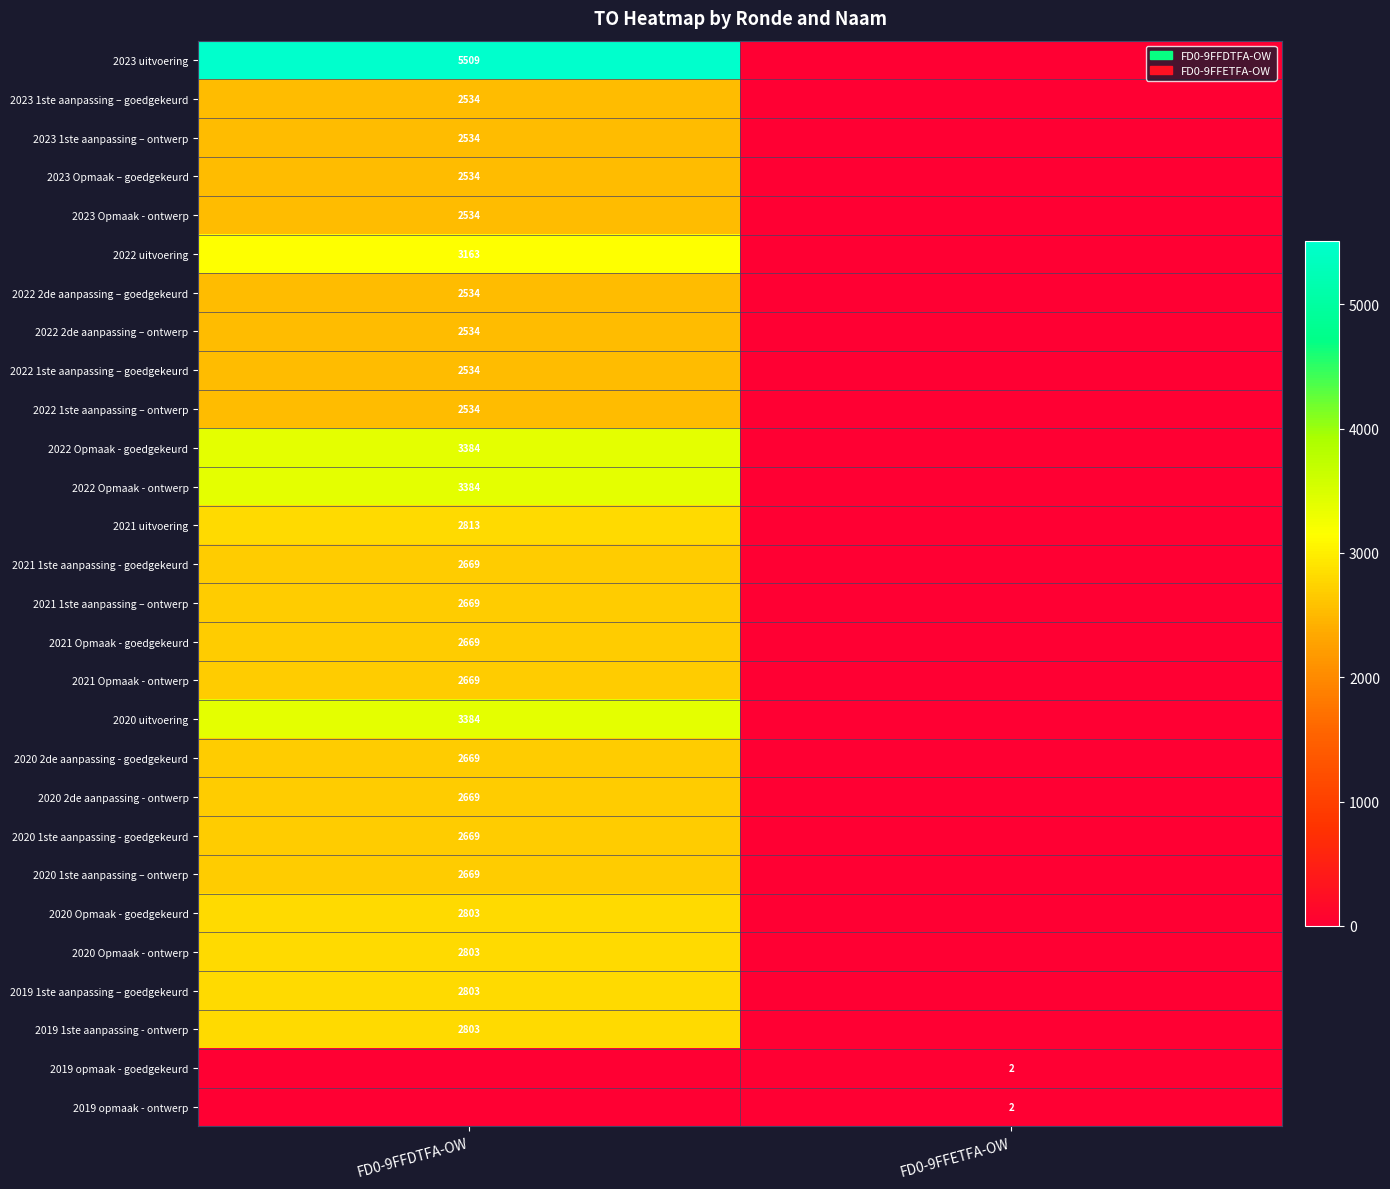

Is it true that 2023 1ste aanpassing – goedgekeurd equals 1171 at FD0-9FFDTFA-OW?

False